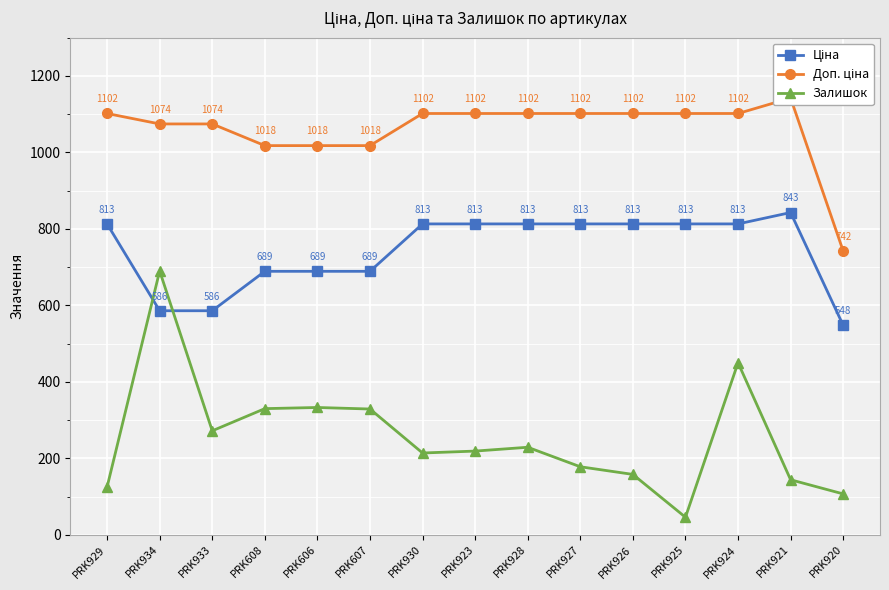

True or false: Ціна and Доп. ціна cross at least once.

False